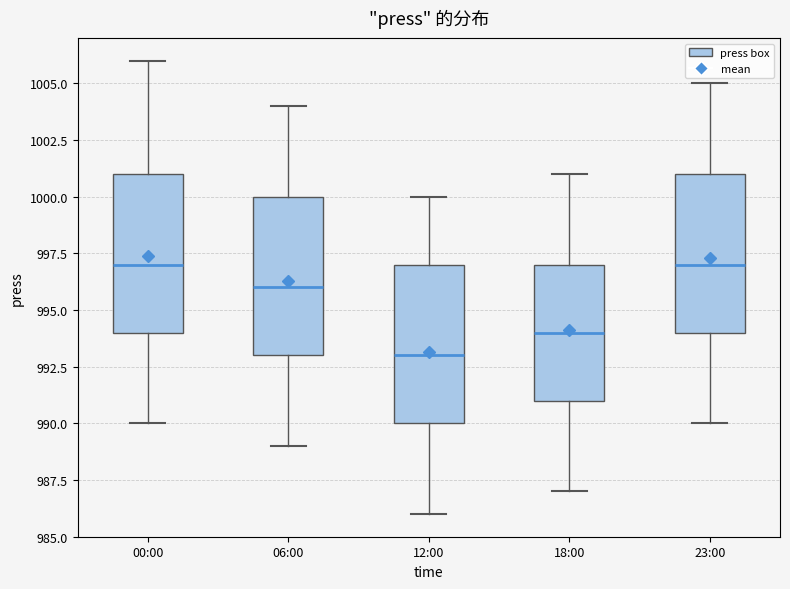

Reading left to right, transcribe this box plot: for each box, give where its median line is, the range the box spans, and where its two whiskers end, as read against the y-axis. The values are not printed on the chart, so give them approximately, as read against the axis.

00:00: median 997, box 994 to 1001, whiskers 990 to 1006
06:00: median 996, box 993 to 1000, whiskers 989 to 1004
12:00: median 993, box 990 to 997, whiskers 986 to 1000
18:00: median 994, box 991 to 997, whiskers 987 to 1001
23:00: median 997, box 994 to 1001, whiskers 990 to 1005